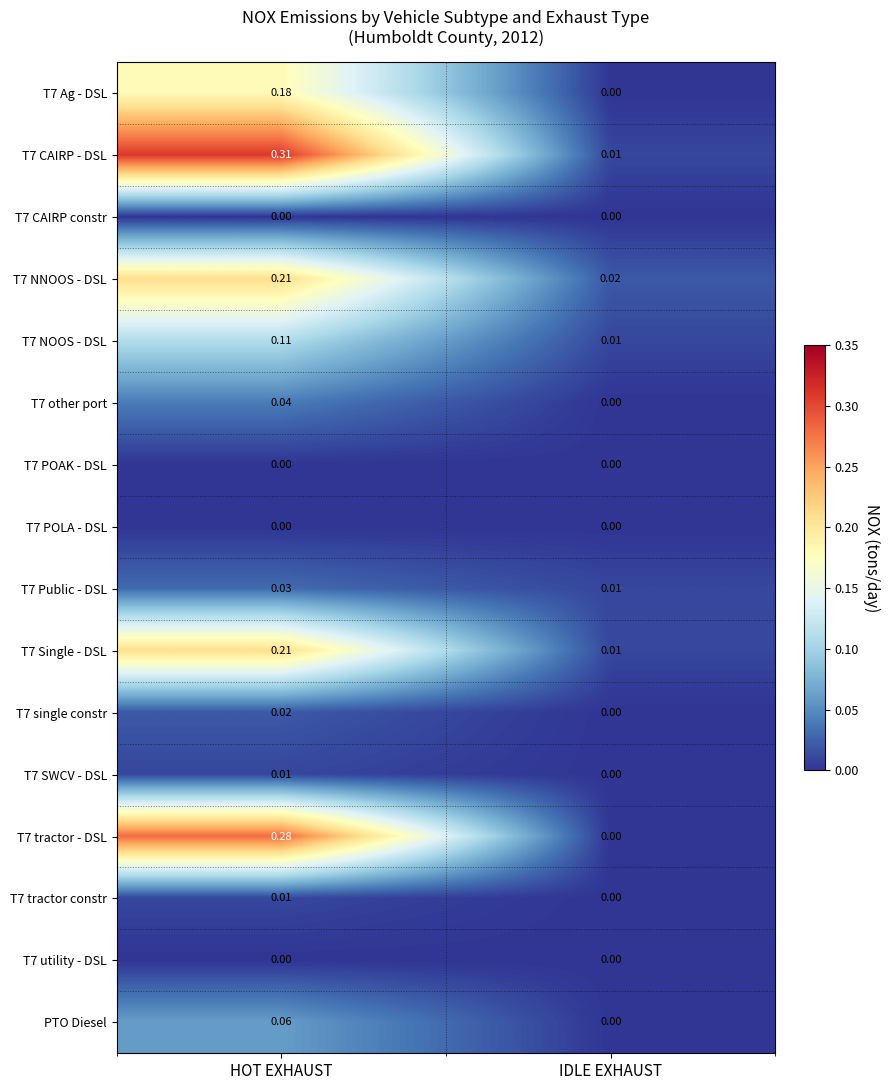

At which label does T7 CAIRP - DSL reach its peak?

HOT EXHAUST